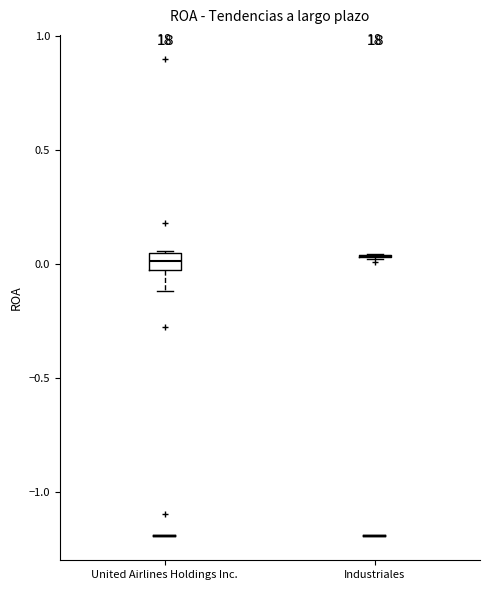

Which box is the tallest, from its lower edge to its upper edge?

United Airlines Holdings Inc.